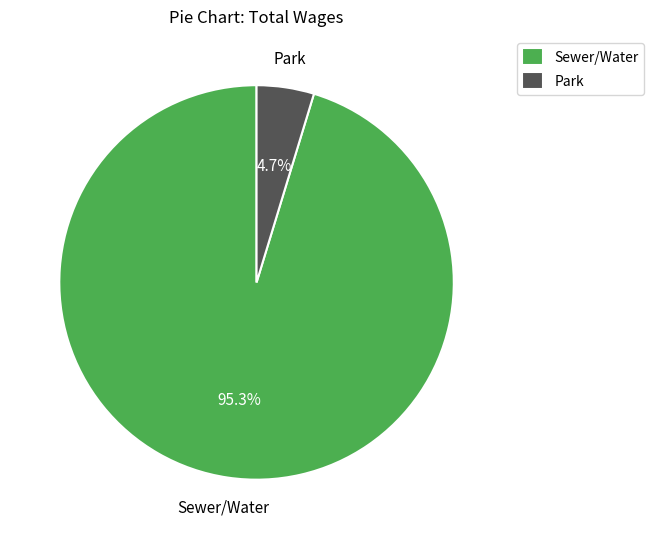

What percentage is NOT represented by Sewer/Water?

4.7%